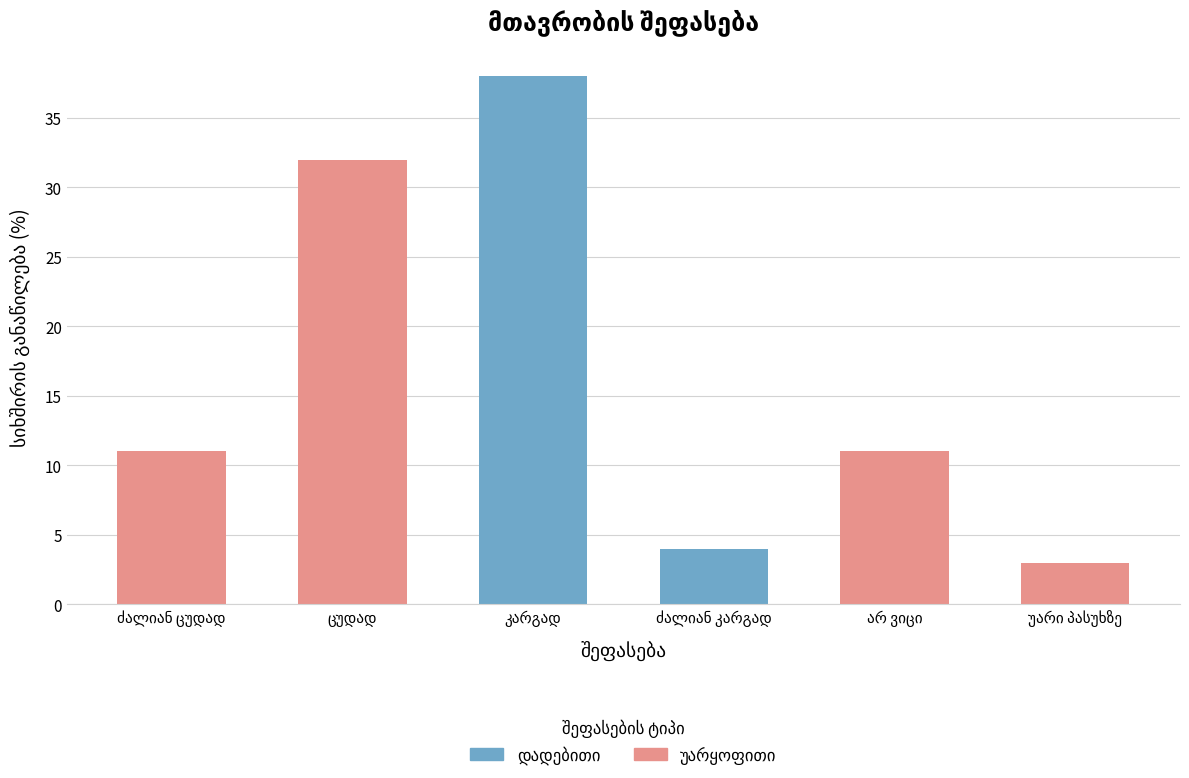

Rank the categories by value from highest to lowest.

კარგად, ცუდად, ძალიან ცუდად, არ ვიცი, ძალიან კარგად, უარი პასუხზე